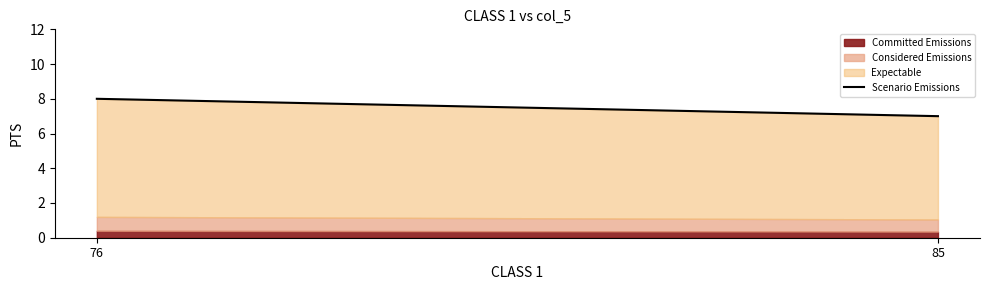

Reading left to right, transcribe all the data shown in this chart.

76=8	85=7